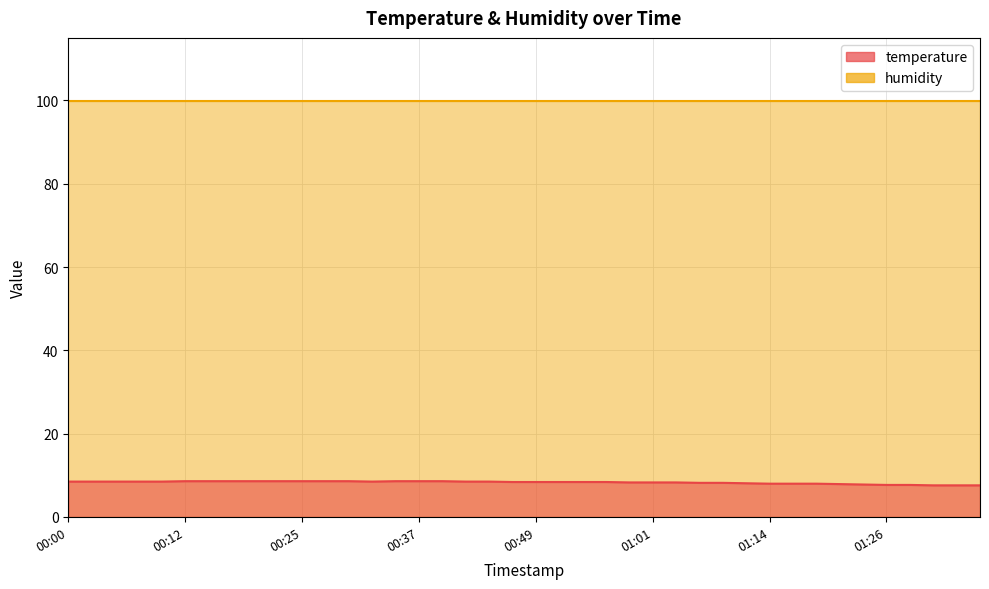

List the labels in order of value, smallest first.

01:31, 01:33, 01:36, 01:26, 01:28, 01:23, 01:21, 01:14, 01:16, 01:18, 01:11, 01:06, 01:09, 00:59, 01:01, 01:04, 00:47, 00:49, 00:51, 00:54, 00:56, 00:00, 00:02, 00:05, 00:07, 00:10, 00:32, 00:42, 00:44, 00:12, 00:15, 00:17, 00:20, 00:22, 00:25, 00:27, 00:29, 00:34, 00:37, 00:39